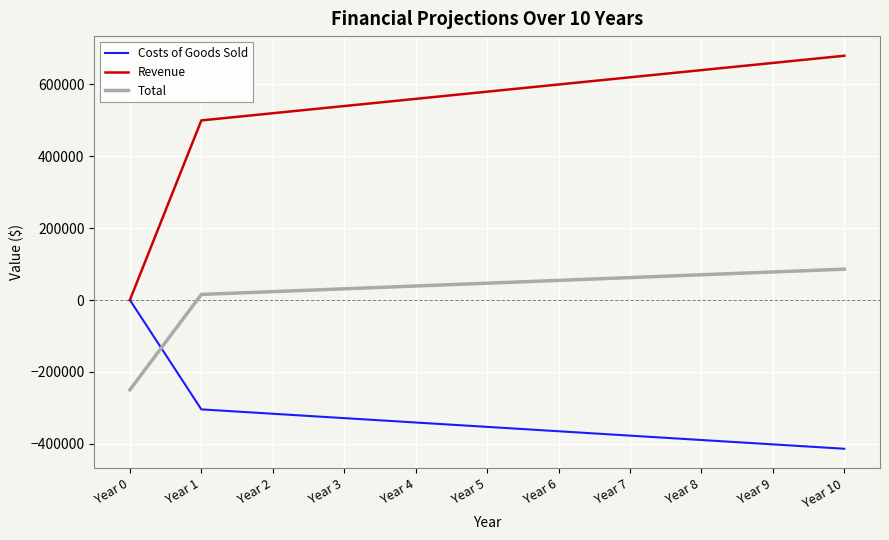

Rank the series by their maximum value, from lowest to highest.

Costs of Goods Sold, Total, Revenue